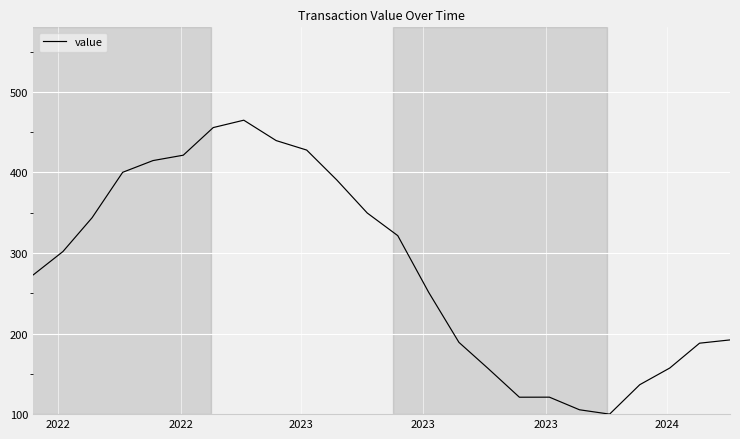

True or false: the data has more than 0 interior local peaks.

True